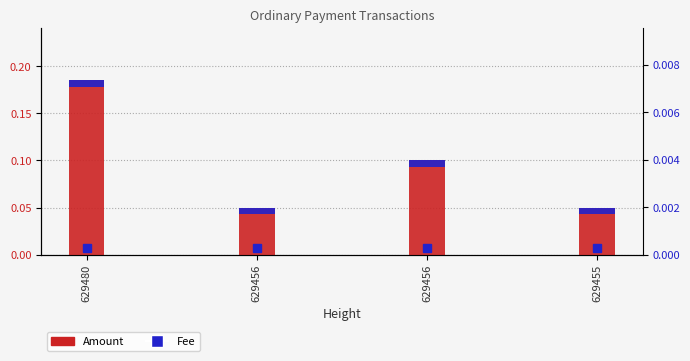

Rank the series at 629480 from highest to lowest value.

Amount, Fee